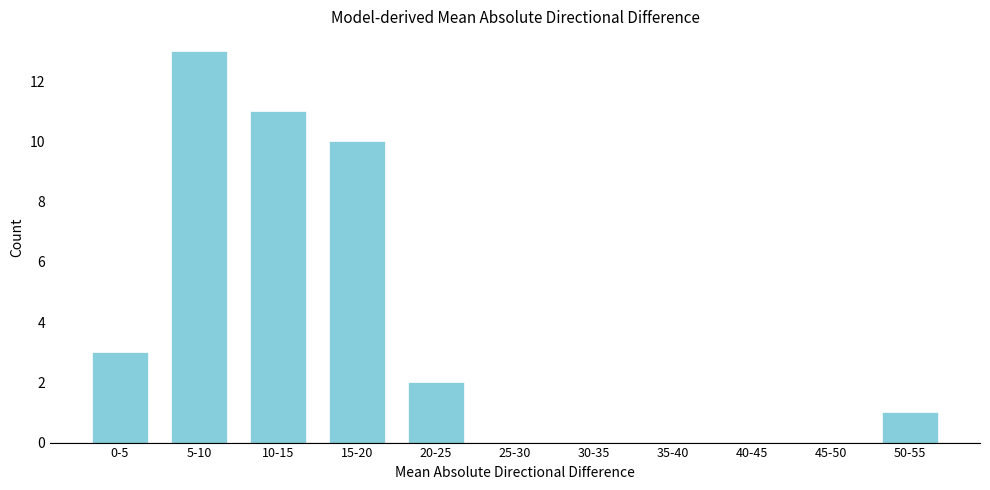

Reading right to left, transcribe all the data shown in this chart.

50-55=1	45-50=0	40-45=0	35-40=0	30-35=0	25-30=0	20-25=2	15-20=10	10-15=11	5-10=13	0-5=3